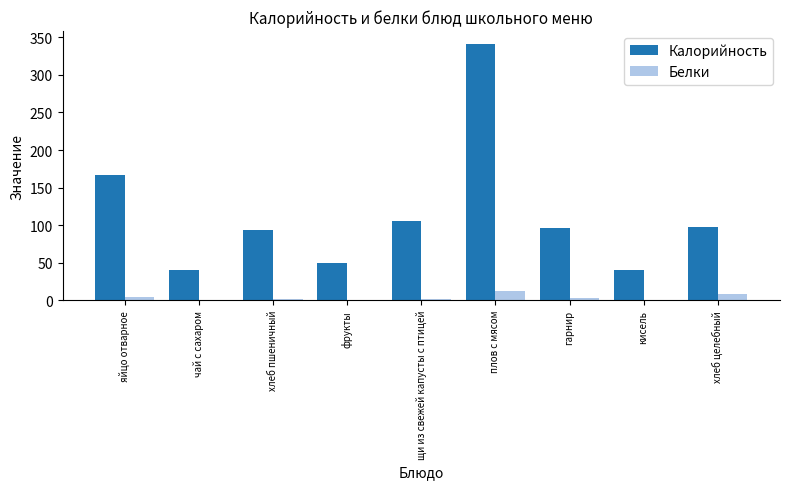

Read the Белки value at плов с мясом.

12.5